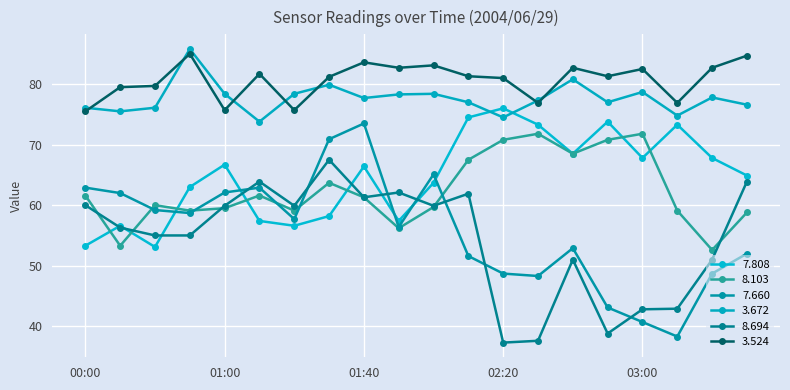

Reading left to right, transcribe all the data shown in this chart.

  7.808: 53.3	56.6	53.1	63.0	66.7	57.4	56.6	58.2	66.4	57.4	63.7	74.5	76.0	73.3	68.5	73.8	67.8	73.3	67.8	64.9
  8.103: 61.6	53.3	60.0	59.1	59.5	61.6	59.1	63.7	61.3	56.2	59.7	67.5	70.8	71.8	68.5	70.8	71.8	59.1	52.6	58.8
  7.660: 62.9	62.0	59.2	58.7	62.1	62.9	57.7	70.9	73.5	56.4	65.1	51.6	48.7	48.3	52.9	43.1	40.7	38.3	48.7	52.0
  3.672: 76.1	75.5	76.1	85.8	78.4	73.8	78.4	79.9	77.7	78.3	78.4	77.0	74.5	77.3	80.8	77.0	78.7	74.8	77.8	76.6
  8.694: 60.0	56.3	55.0	55.0	59.9	63.9	59.9	67.5	61.3	62.1	59.9	61.9	37.3	37.6	51.0	38.8	42.8	42.9	51.0	63.9
  3.524: 75.5	79.5	79.7	85.0	75.7	81.7	75.7	81.2	83.6	82.7	83.1	81.3	81.0	76.9	82.7	81.3	82.5	76.9	82.7	84.7